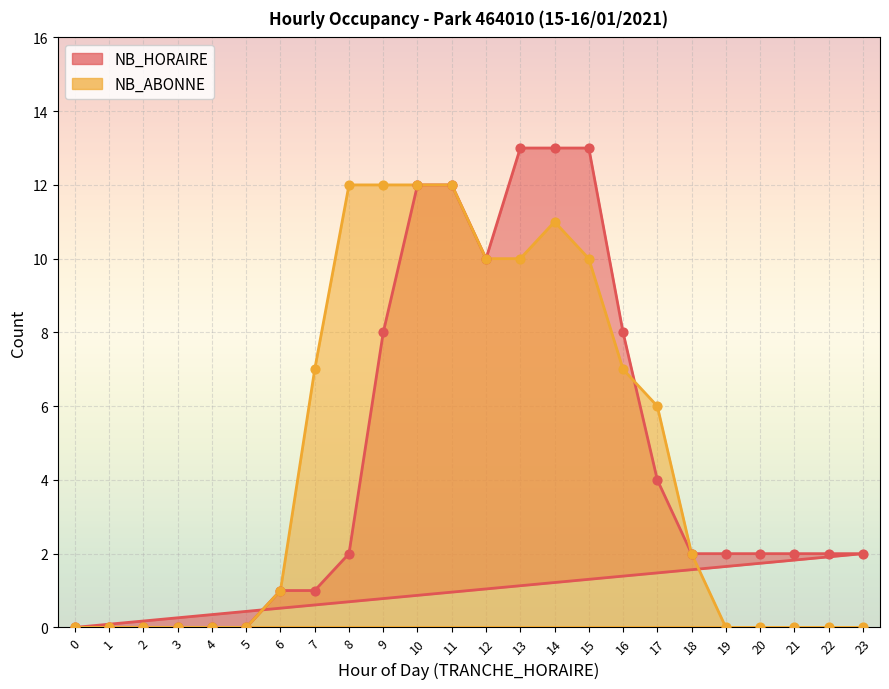

Which series contains the lowest Y value?

NB_HORAIRE